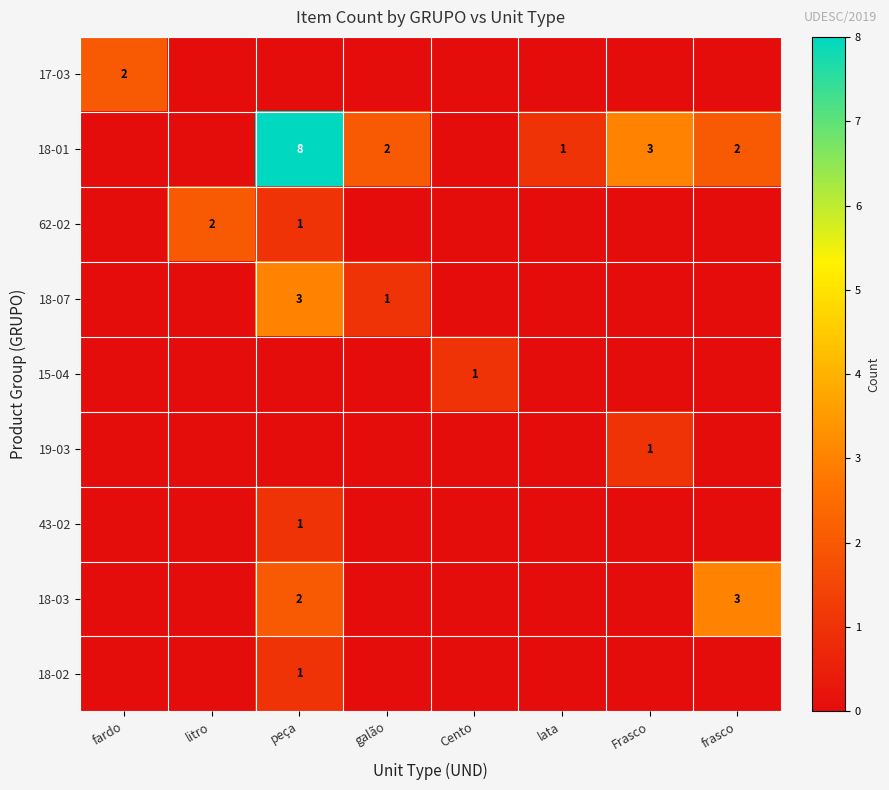

Between Cento and frasco, which series saw the biggest shift?

18-03